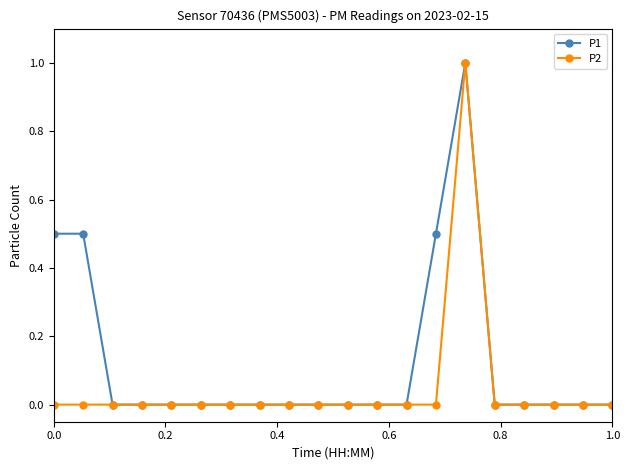

Which series has the largest total across all categories?

P1